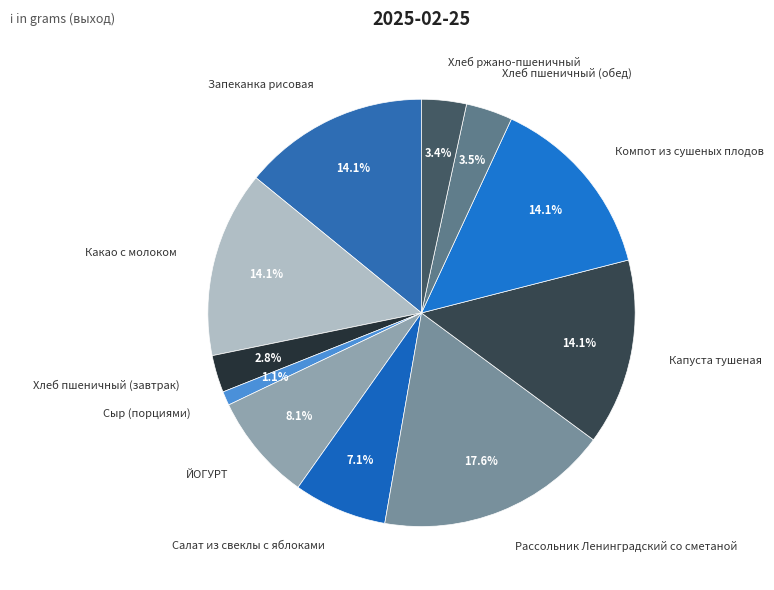

Is the sum of Сыр (порциями) and Хлеб ржано-пшеничный greater than half?

No